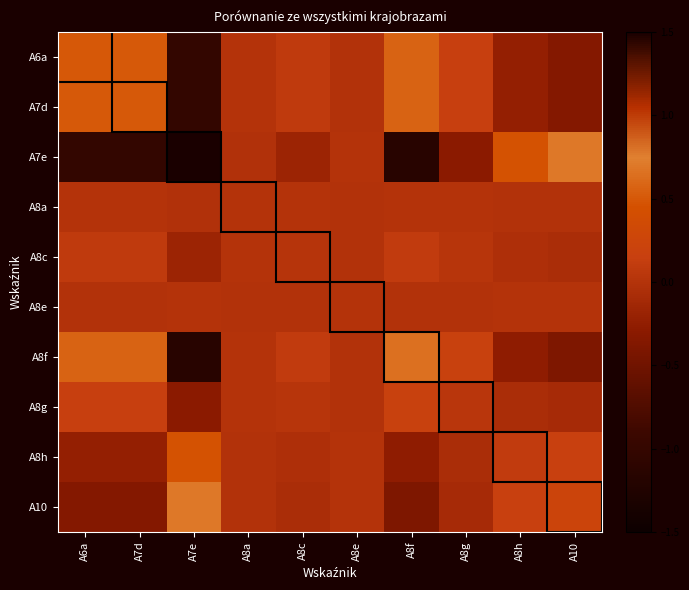

How many data points does each series have?

10